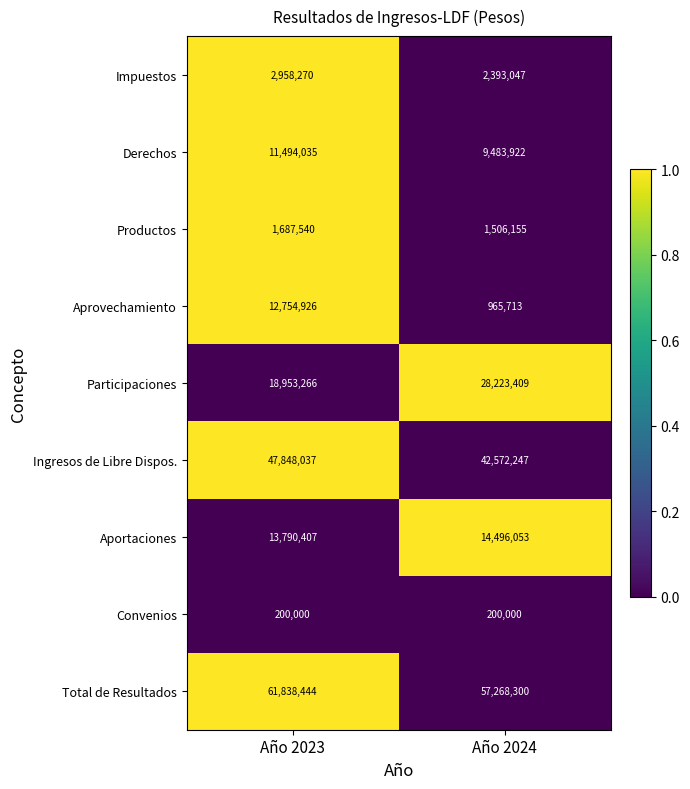

Count the number of data series in this chart.

9